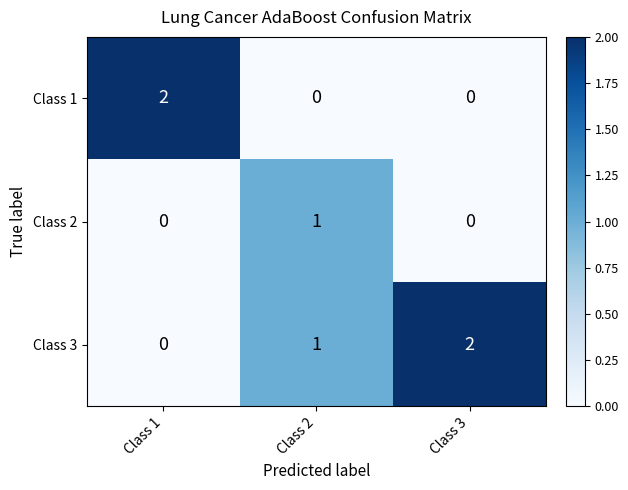

How many distinct data groups are displayed?

3